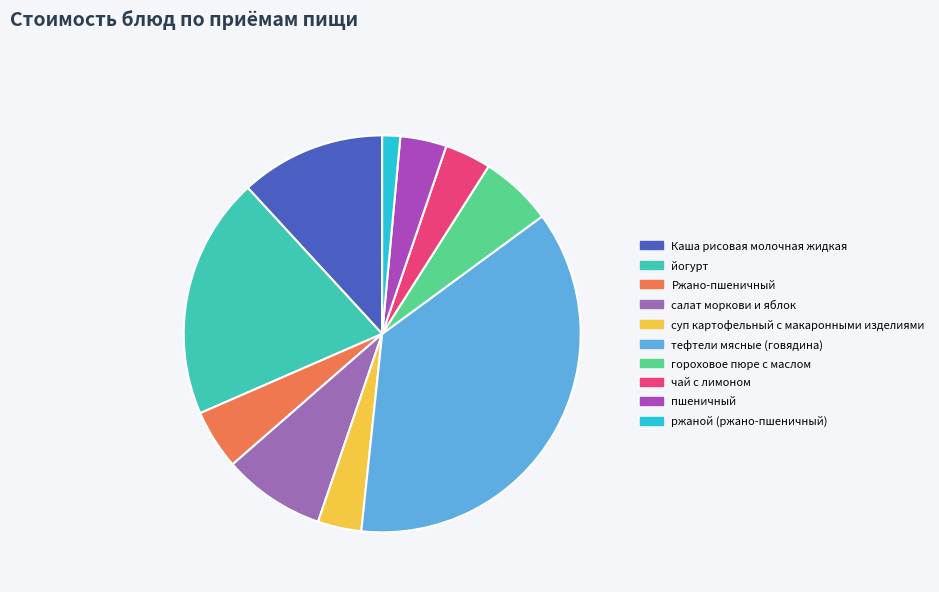

How many slices are in this pie chart?

10